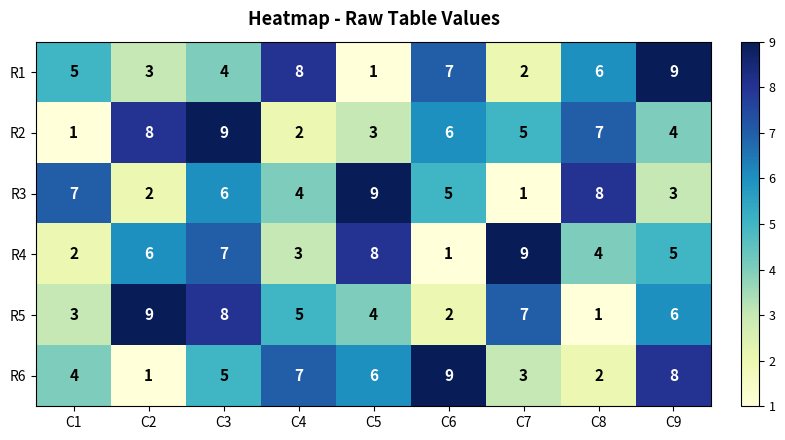

Is it true that R3 equals 4 at C4?

True